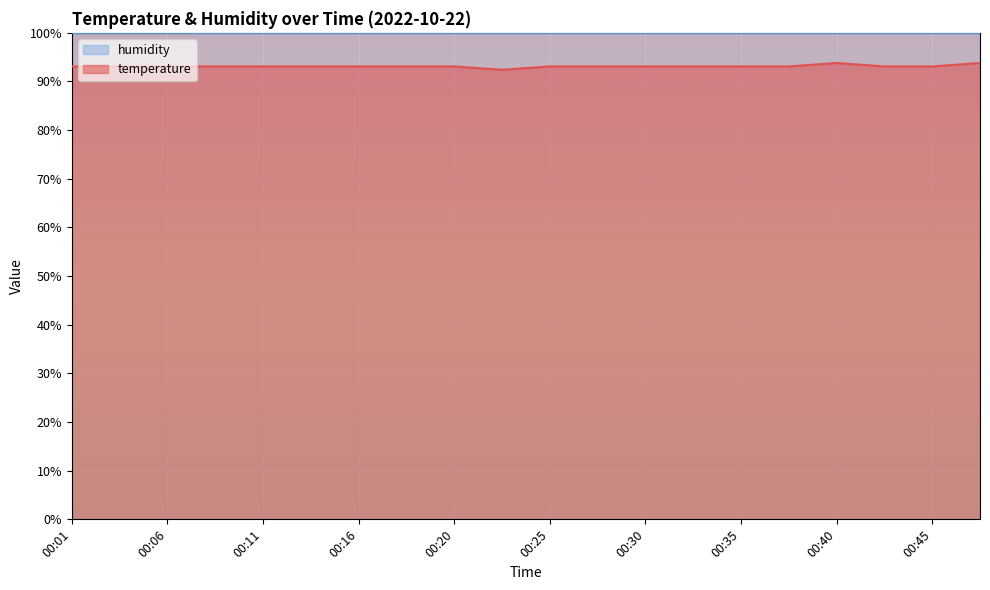

Which category has the lowest value across all series?

00:23